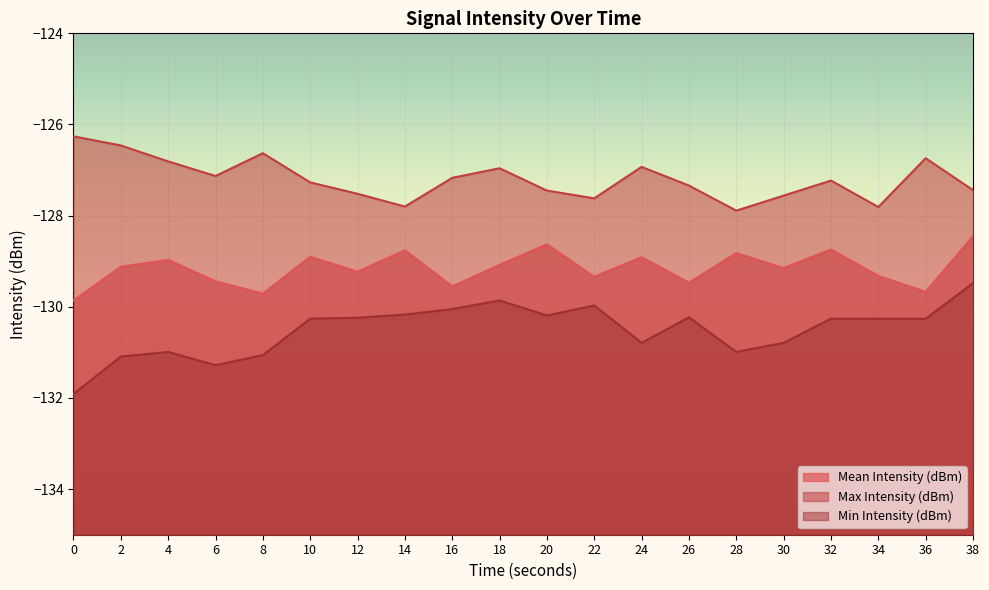

True or false: Max Intensity (dBm) and Mean Intensity (dBm) cross at least once.

False